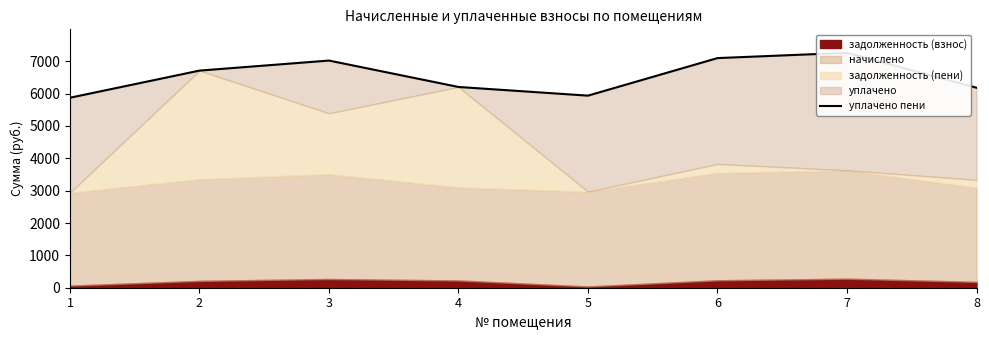

Reading left to right, what are all the values shown in this chart?

5871.2	6709.6	7020.0	6203.8	5935.8	7096.3	7259.1	6180.9